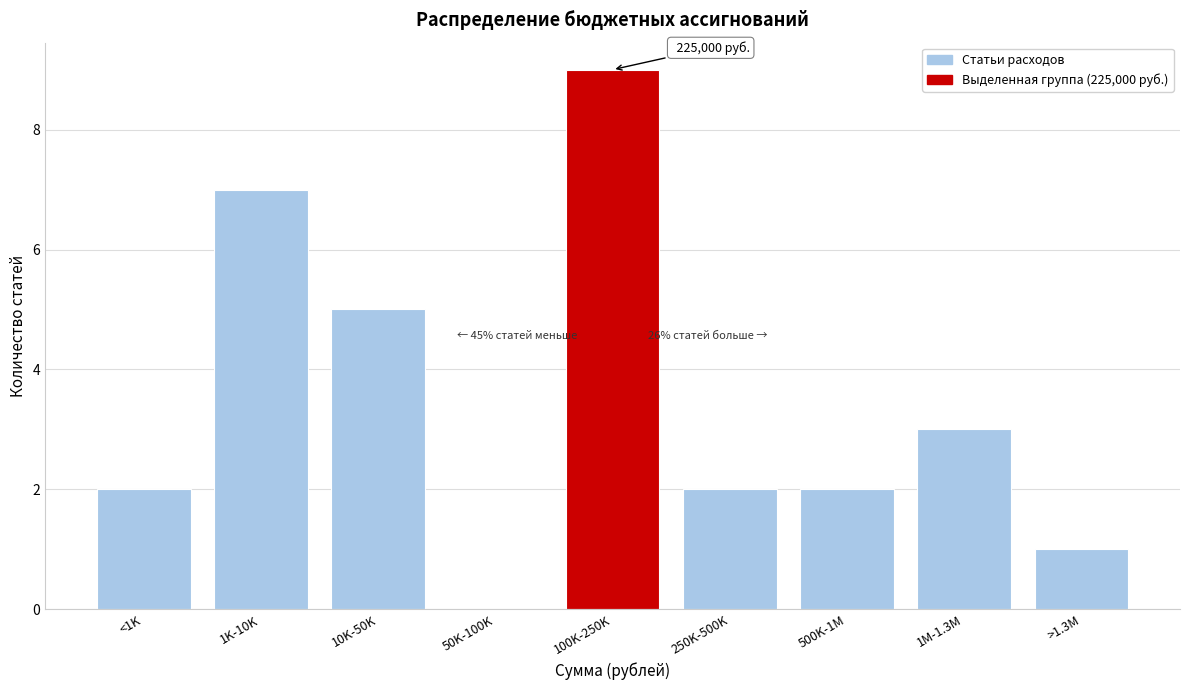

Reading left to right, list all the values displayed in this chart.

<1K=2	1K-10K=7	10K-50K=5	50K-100K=0	100K-250K=9	250K-500K=2	500K-1M=2	1M-1.3M=3	>1.3M=1